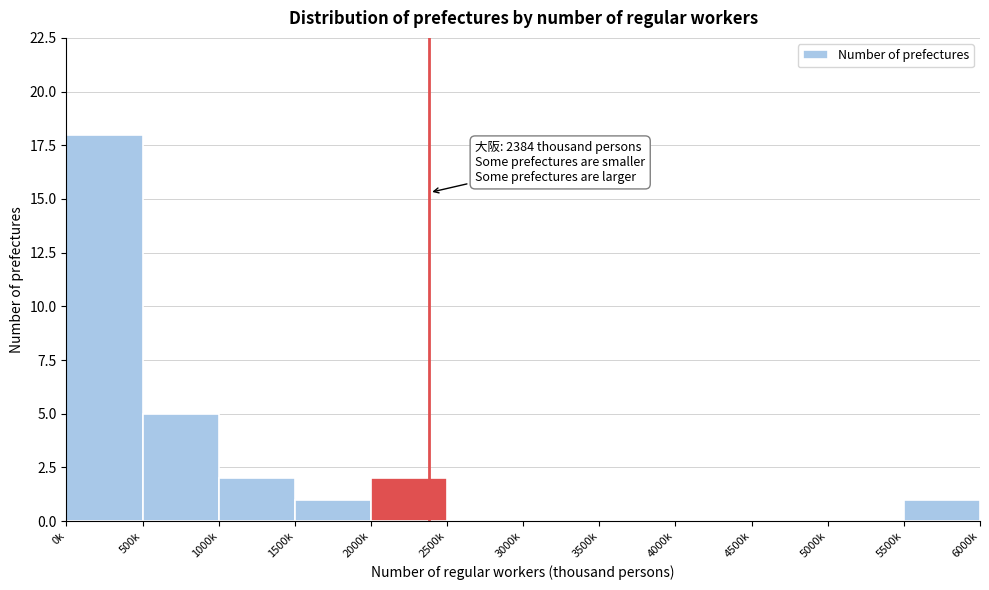

Reading right to left, transcribe all the data shown in this chart.

5500k=1	5000k=0	4500k=0	4000k=0	3500k=0	3000k=0	2500k=0	2000k=2	1500k=1	1000k=2	500k=5	0k=18